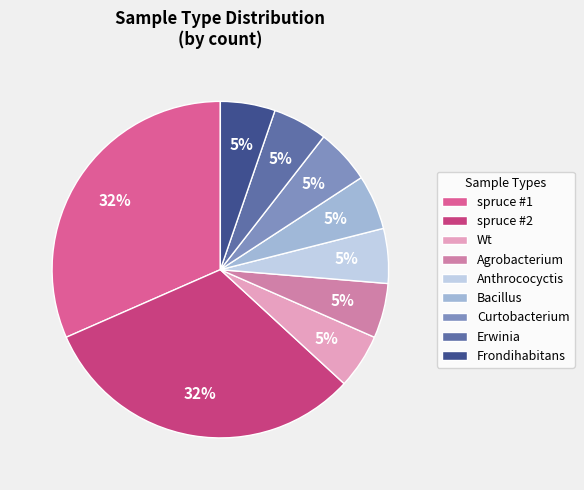

To the nearest percent, what is the combined percentage of Erwinia and spruce #2?

37%